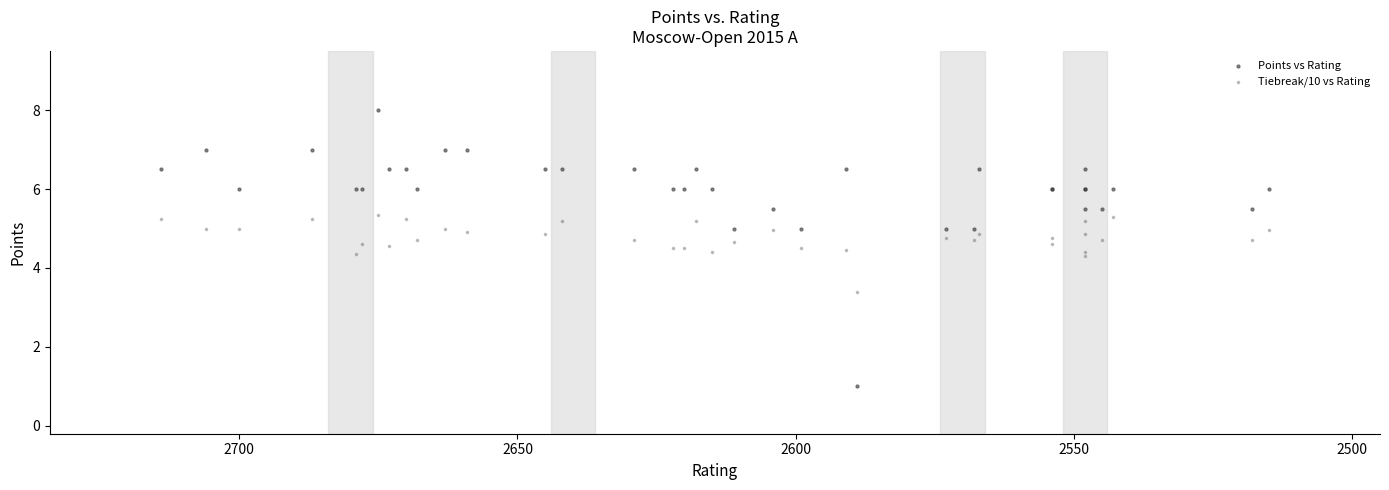

What are all the series names shown in the legend?

Points vs Rating, Tiebreak/10 vs Rating